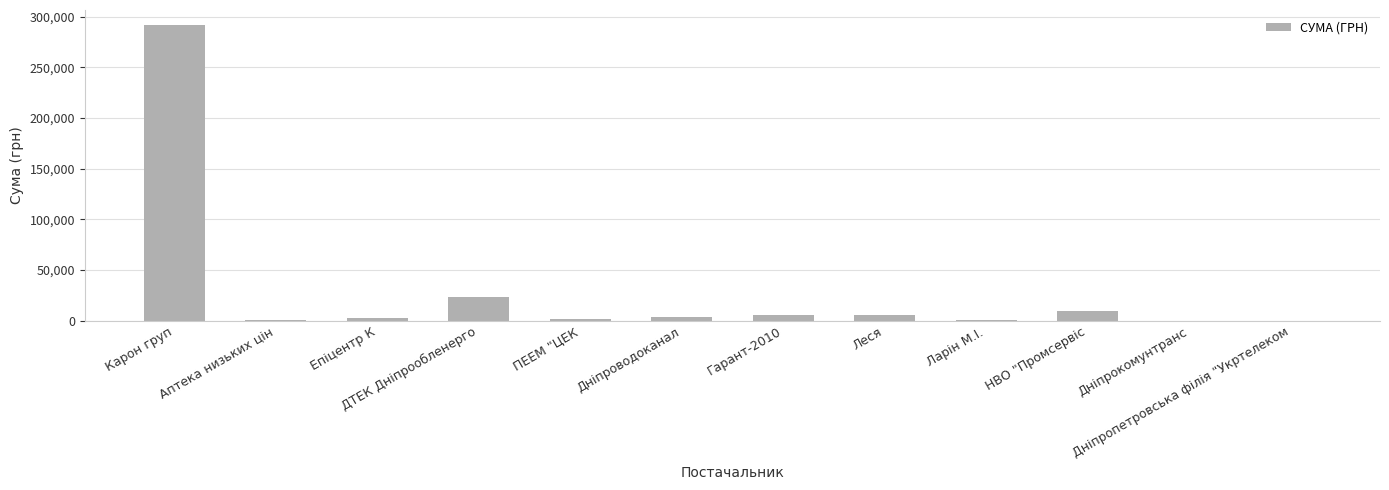

Where is the data nearest to the value 146064?

ДТЕК Дніпрообленерго